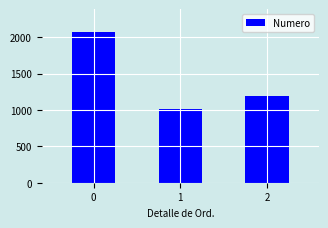

What is the minimum value shown in the chart?

1010